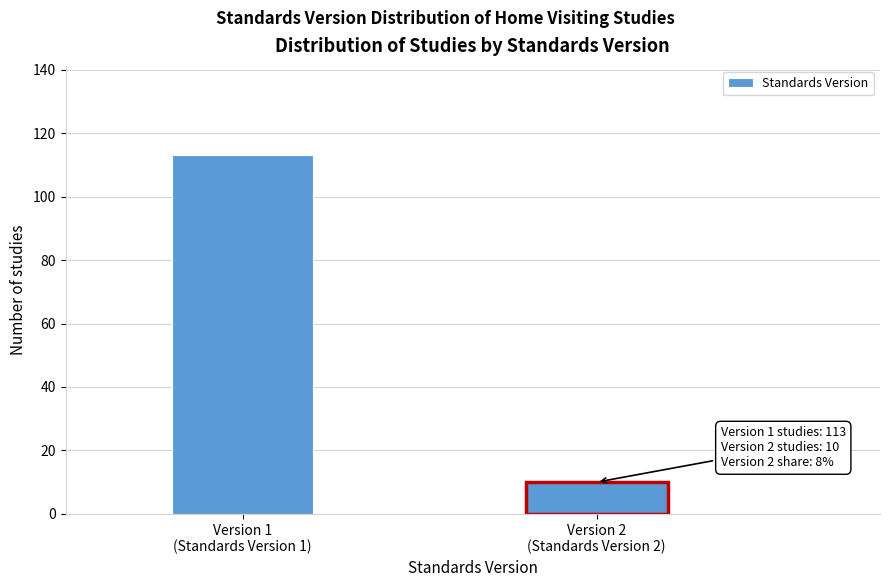

Reading right to left, what are all the values shown in this chart?

10	113